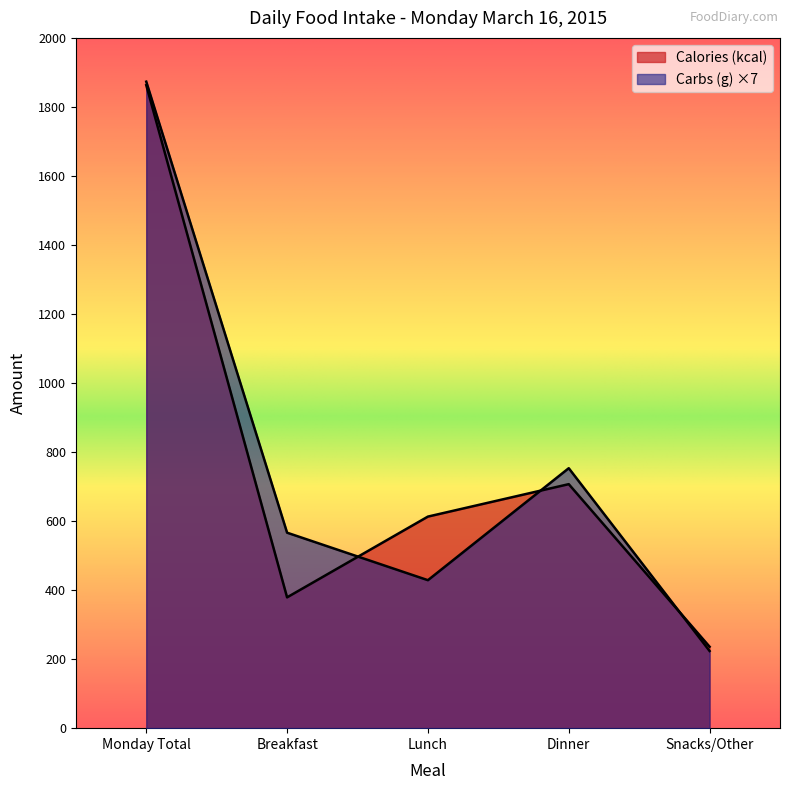

What is the difference between the maximum and minimum values in the Calories (kcal) series?

1627.0